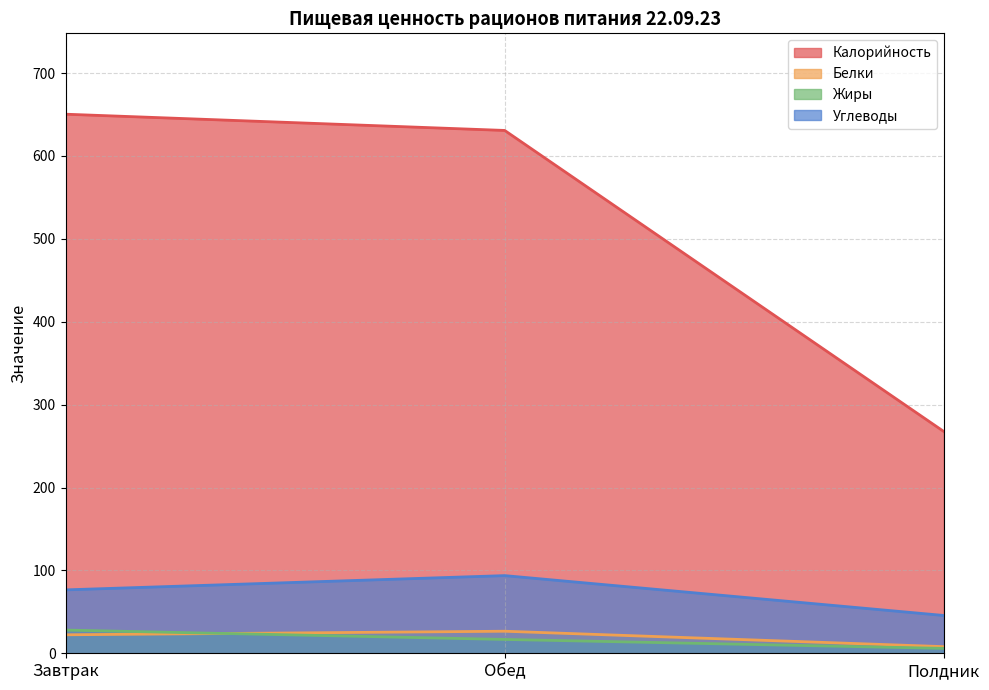

The value of Белки at Полдник is 4.6. True or false?

False